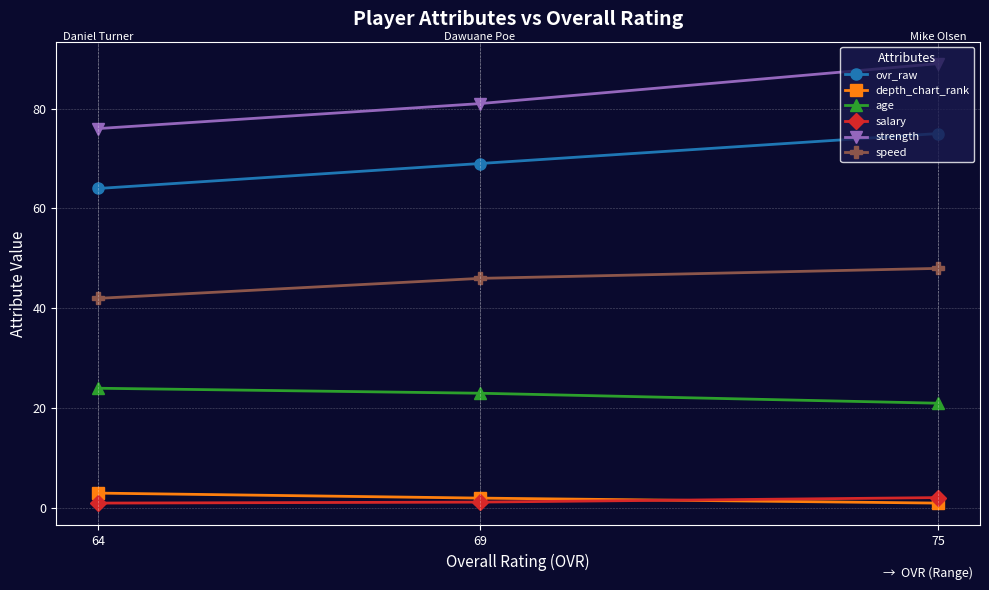

List the labels in order of speed value, smallest first.

64, 69, 75